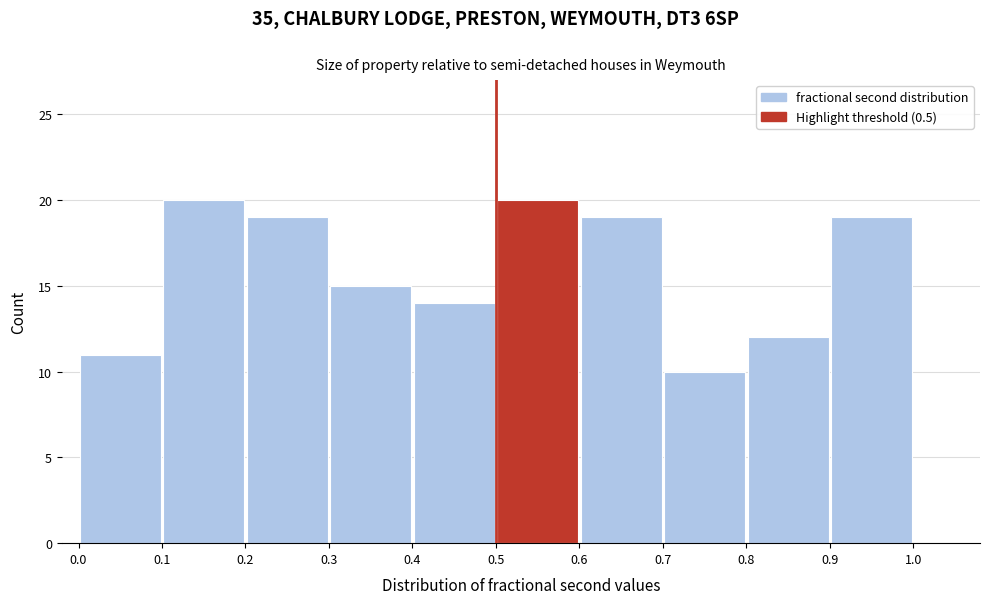

Reading left to right, list every bar in this chart as the range it spans on the x-axis followed by its height. The values are not printed on the chart, so give them approximately, as read against the axis.

0.0 to 0.1: 11
0.1 to 0.2: 20
0.2 to 0.3: 19
0.3 to 0.4: 15
0.4 to 0.5: 14
0.5 to 0.6: 20
0.6 to 0.7: 19
0.7 to 0.8: 10
0.8 to 0.9: 12
0.9 to 1.0: 19